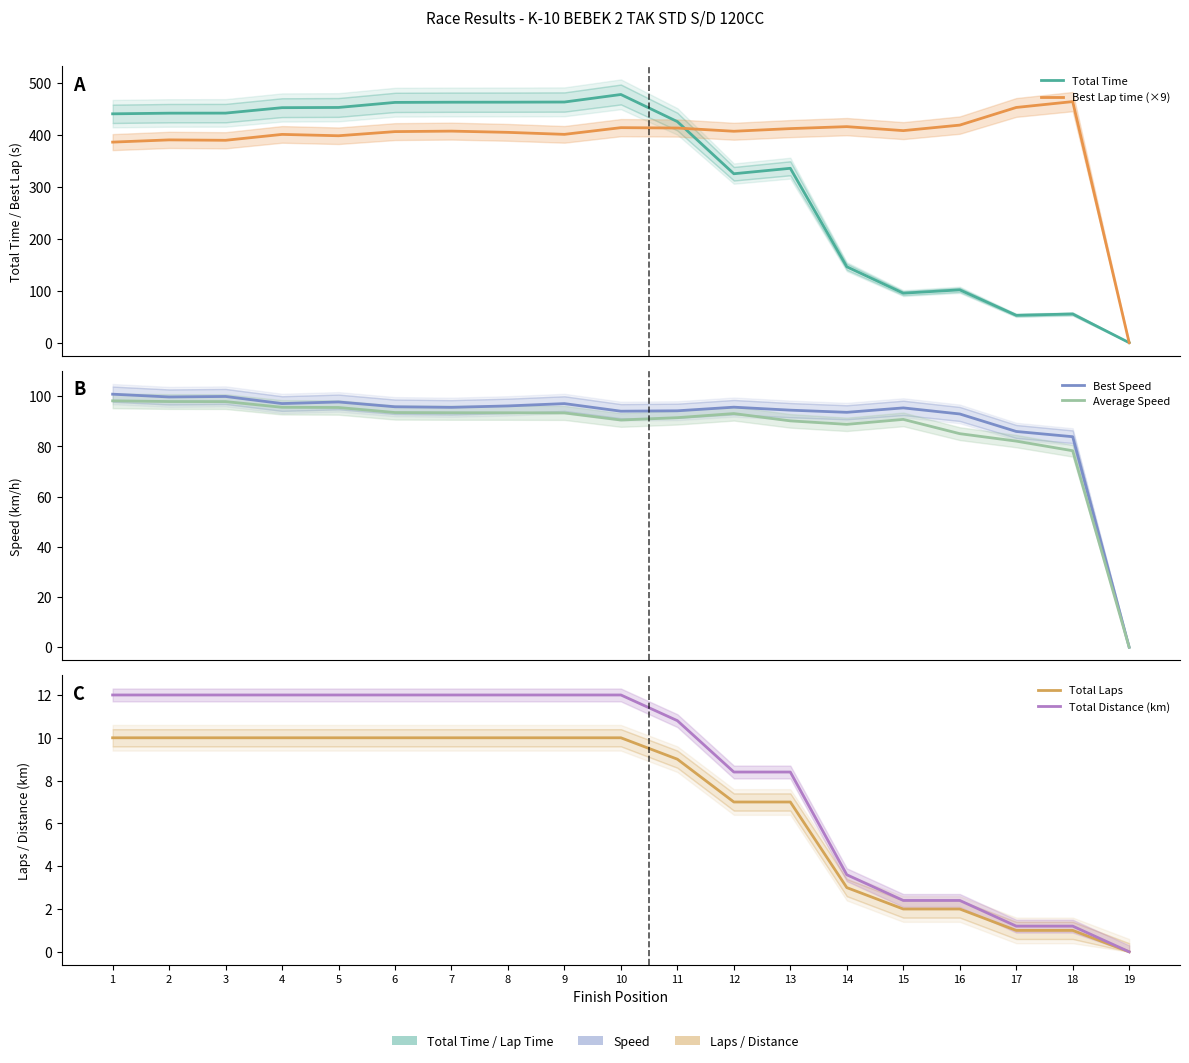

Which category has the highest value in the Average Speed series?

1